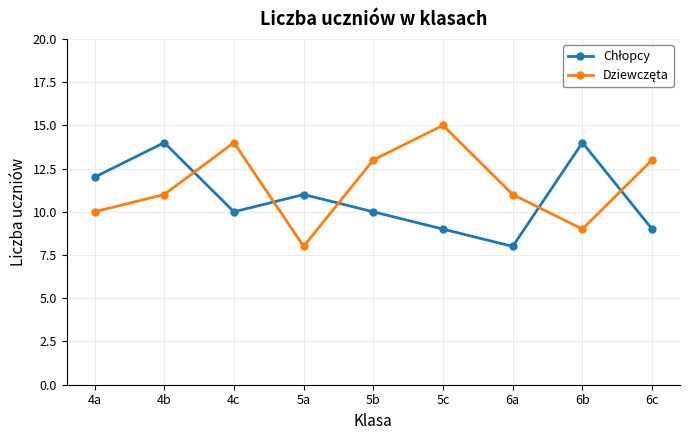

What is the maximum value shown in the chart?

15